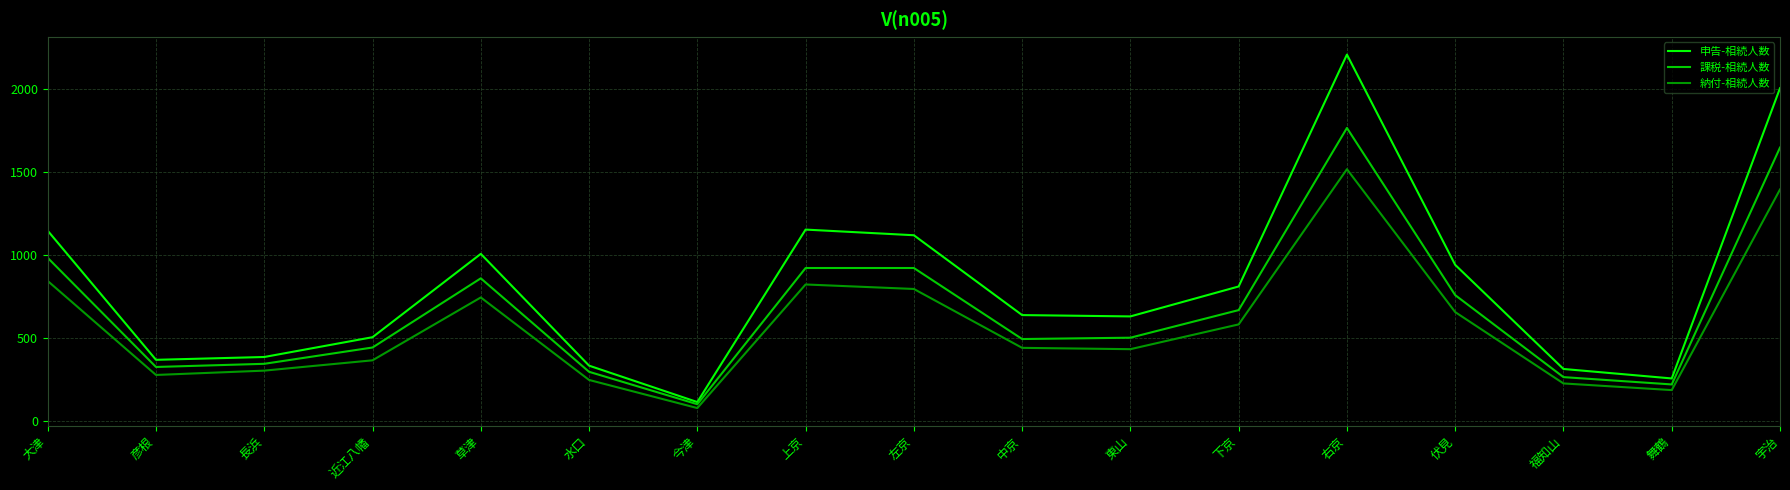

What is the average value of the 課税-相続人数 series?

678